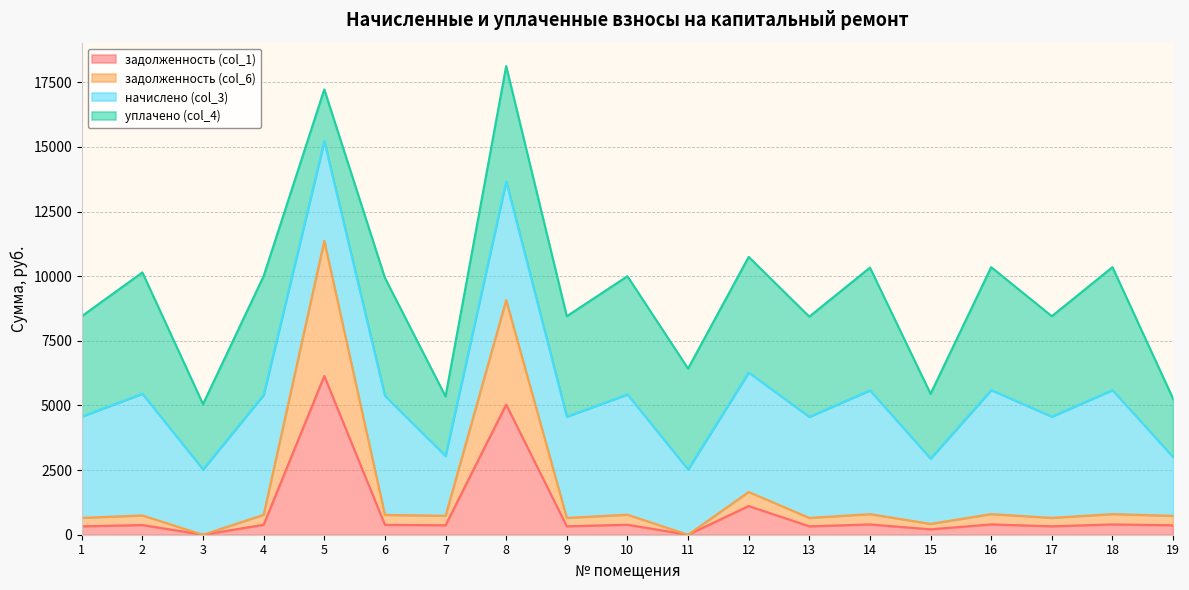

What is the total value across all series at 8?

18124.6